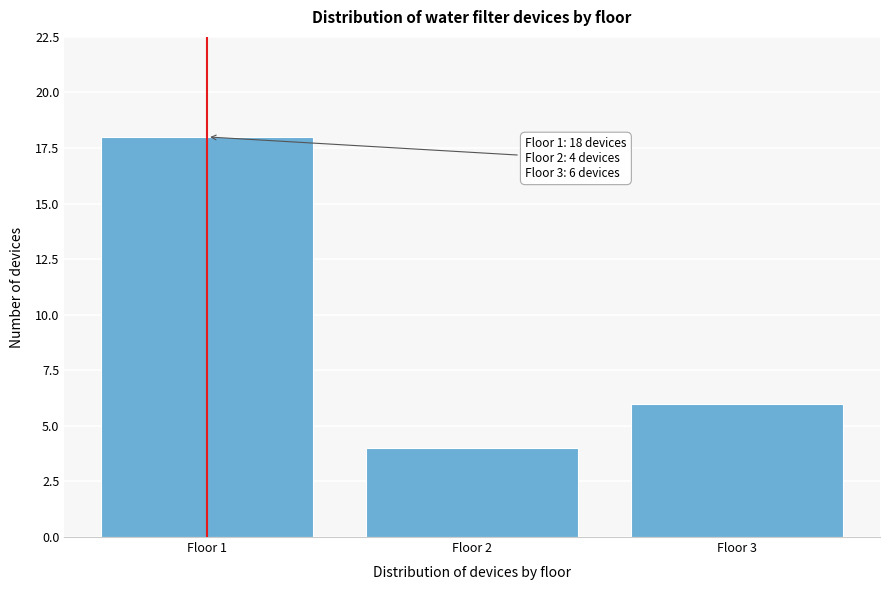

Reading left to right, list all the values displayed in this chart.

18	4	6